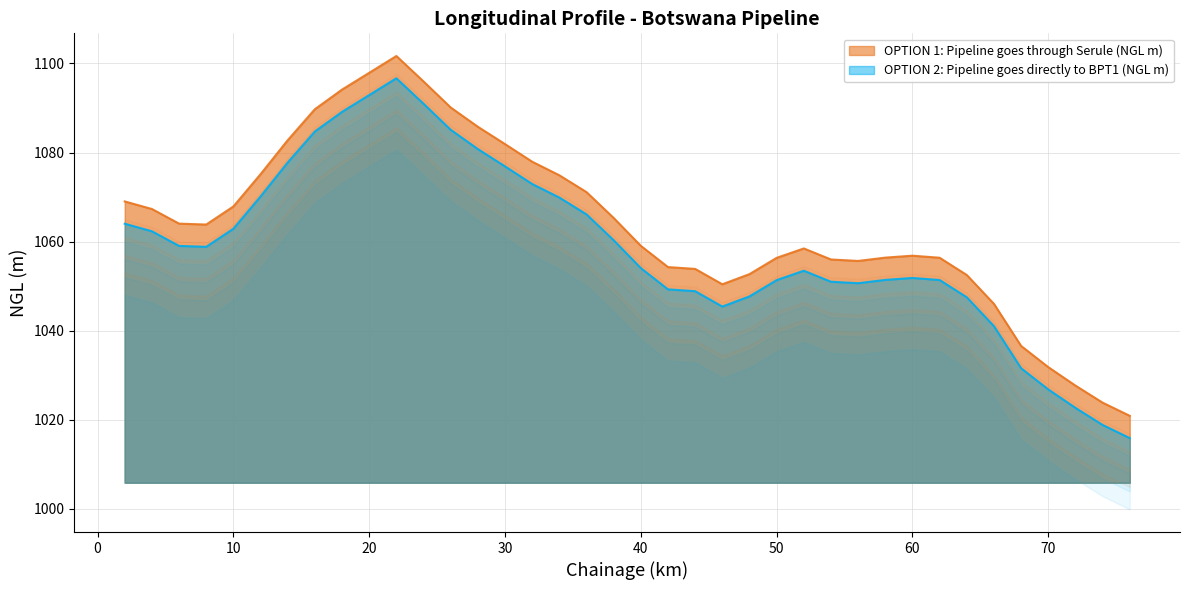

List the series in order of their overall mean, highest first.

OPTION 1: Pipeline goes through Serule (NGL m), OPTION 2: Pipeline goes directly to BPT1 (NGL m)